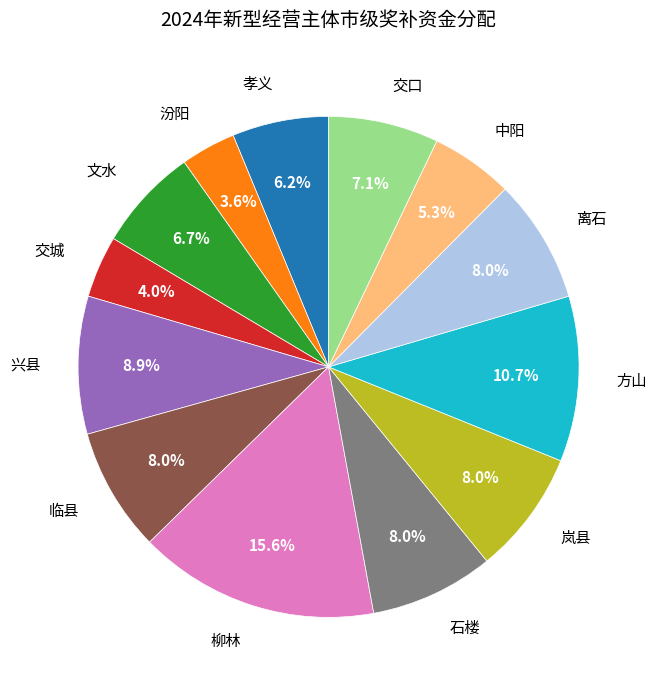

To the nearest percent, what is the difference between the largest and smallest slice percentages?

12%